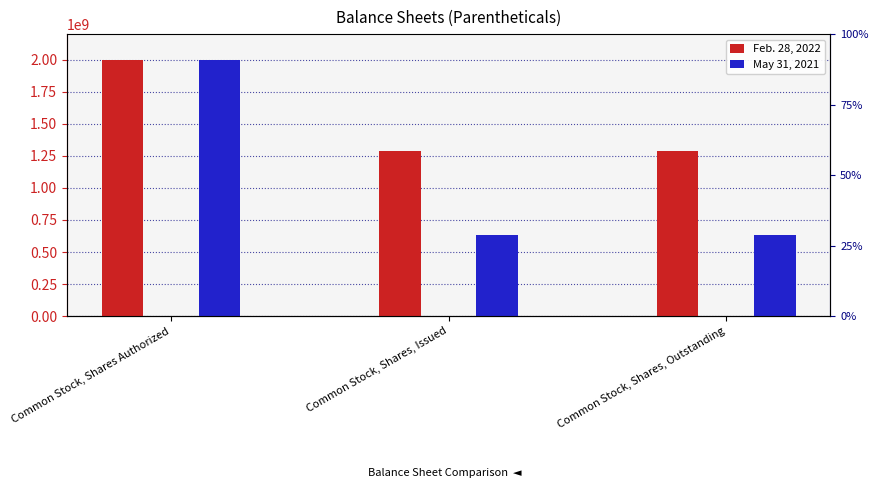

What is the difference between the maximum and minimum values in the May 31, 2021 series?

1364373452